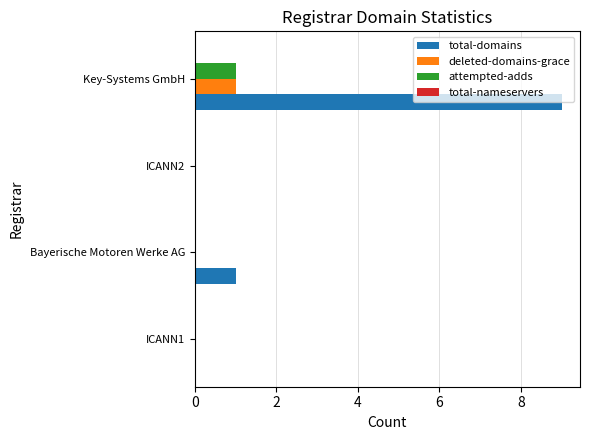

At which category is the sum across all series the highest?

Key-Systems GmbH